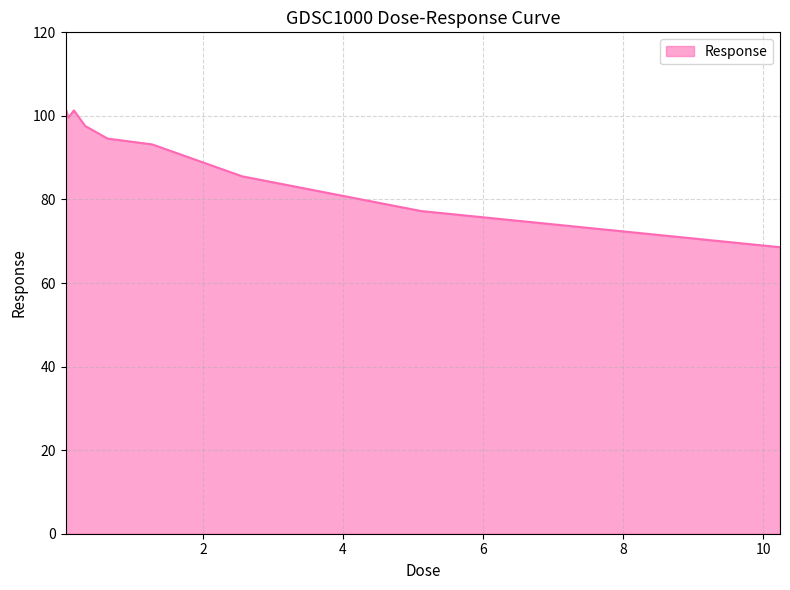

What is the greatest value displayed?

101.9